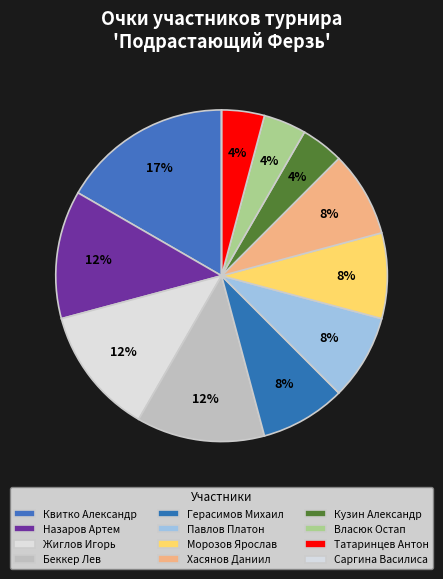

Is it true that Павлов Платон is 16% of the pie?

False